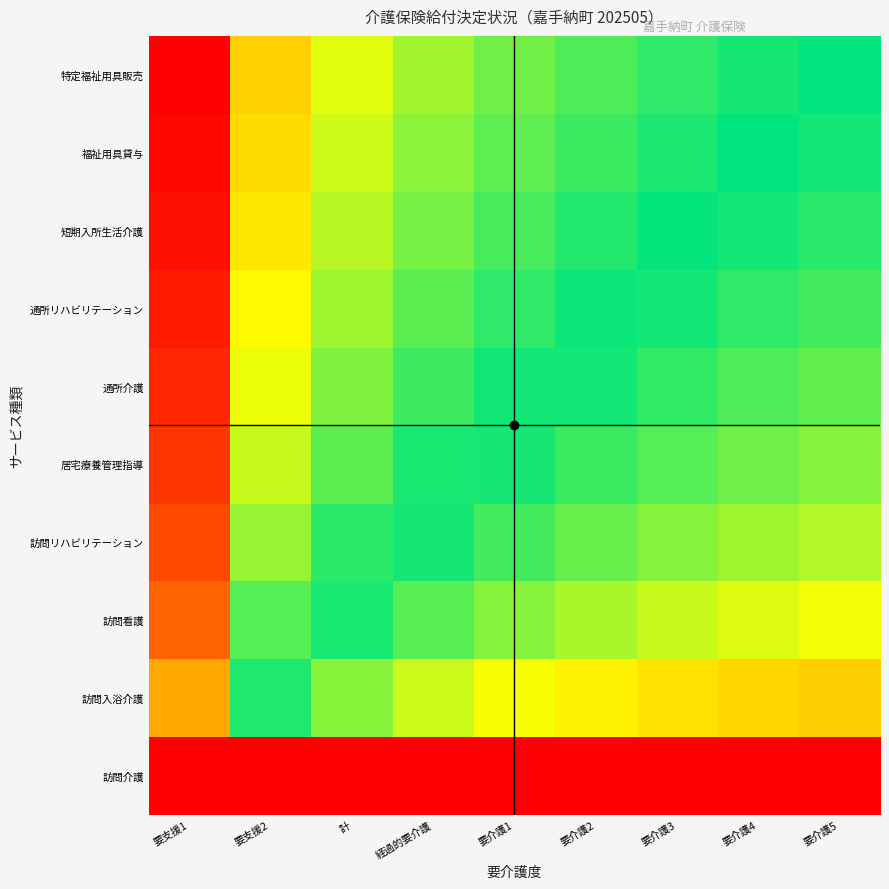

What is the maximum value shown in the chart?

4.6